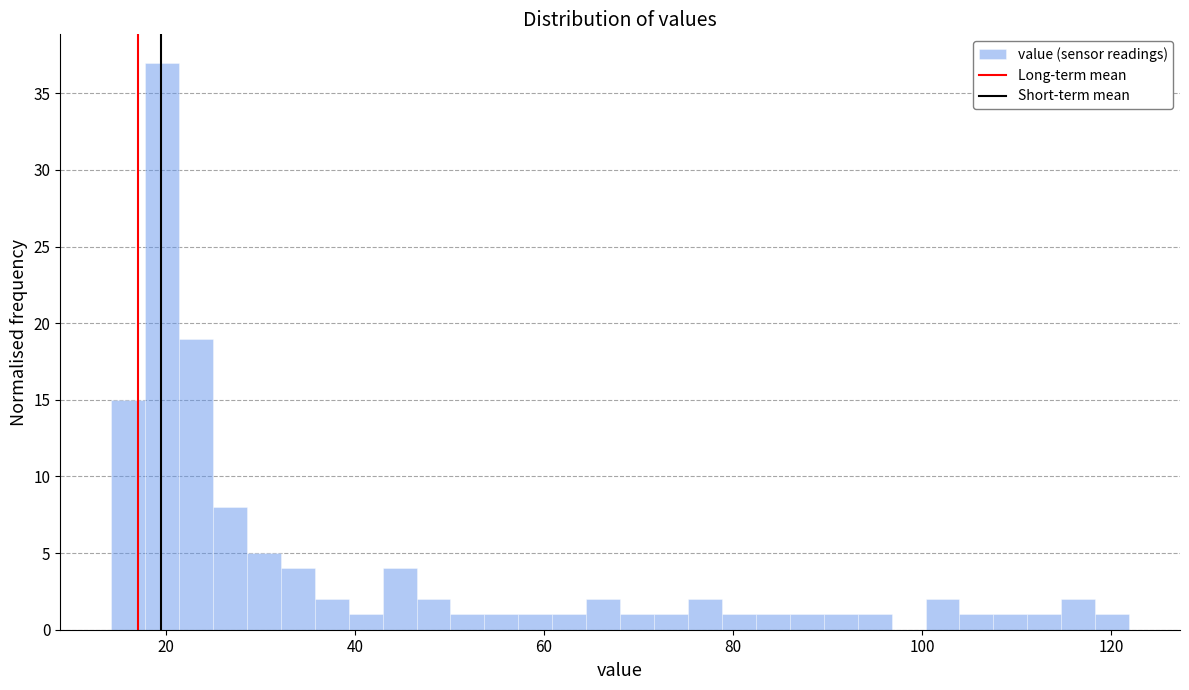

Read against the x-axis, roughly where is the centre of the tallest bar?

20